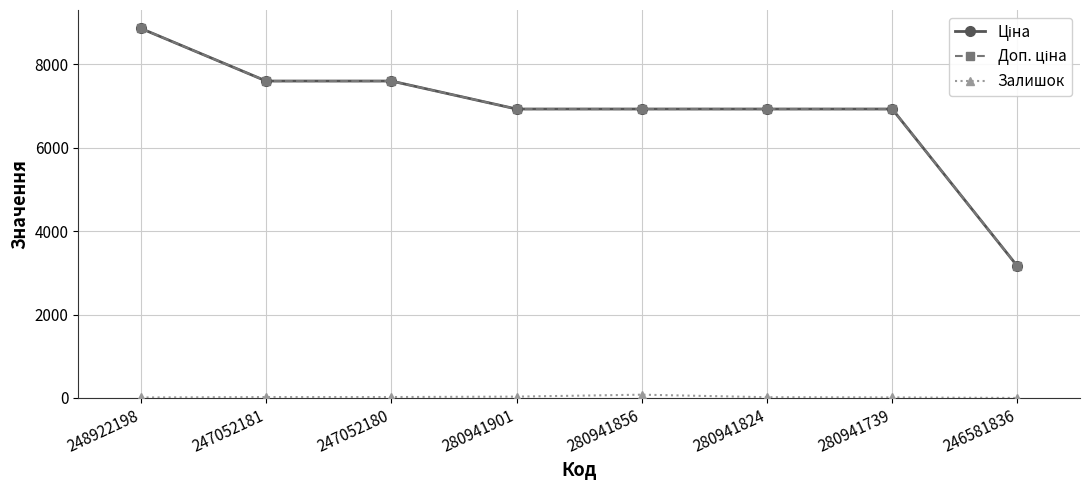

Count the number of categories in the chart.

8